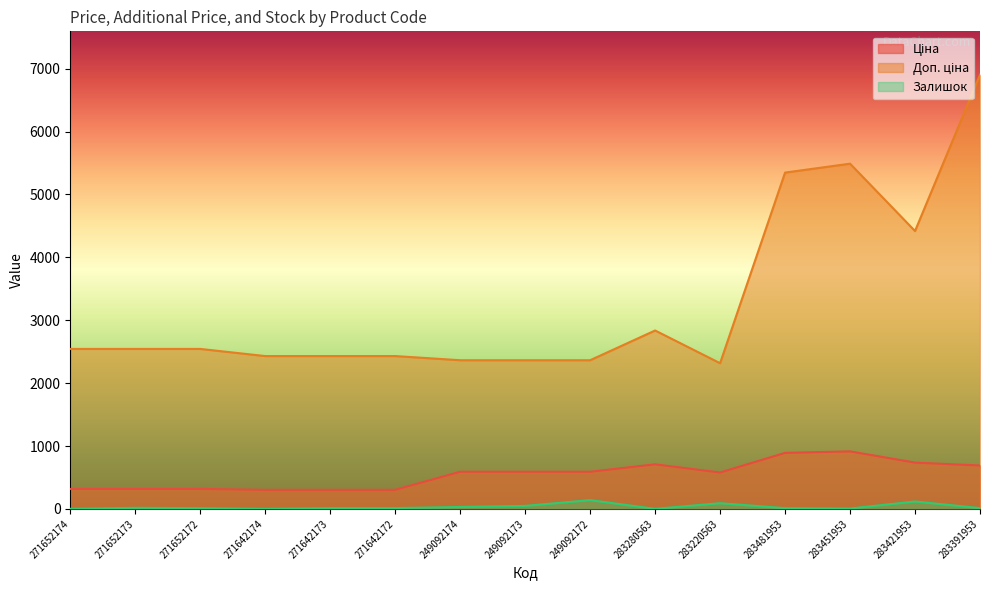

Which has a higher value, 283220563 or 271642173?

283220563